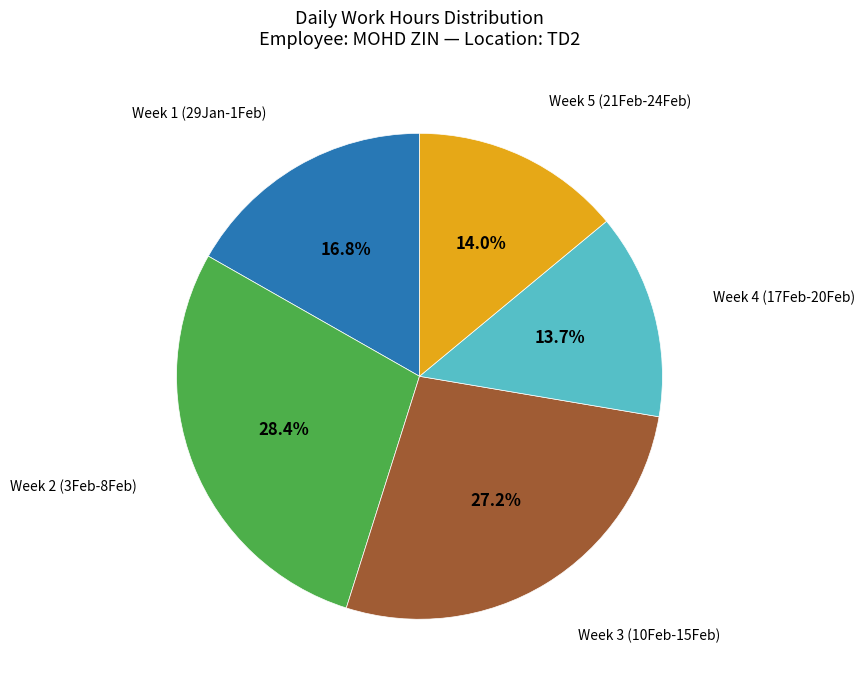

Is there a majority slice in this chart?

No